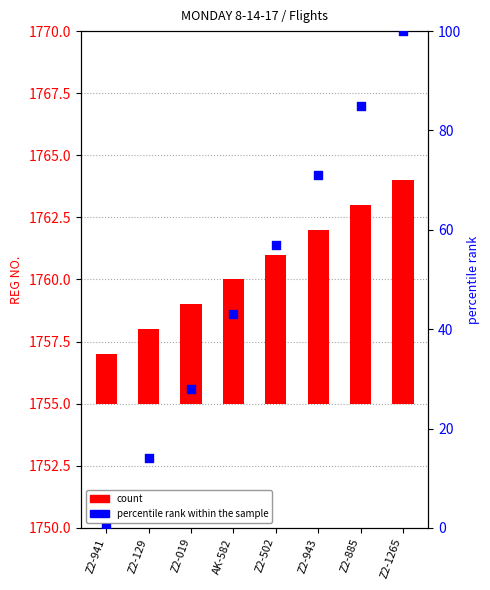

Which series contains the highest Y value?

percentile rank within the sample